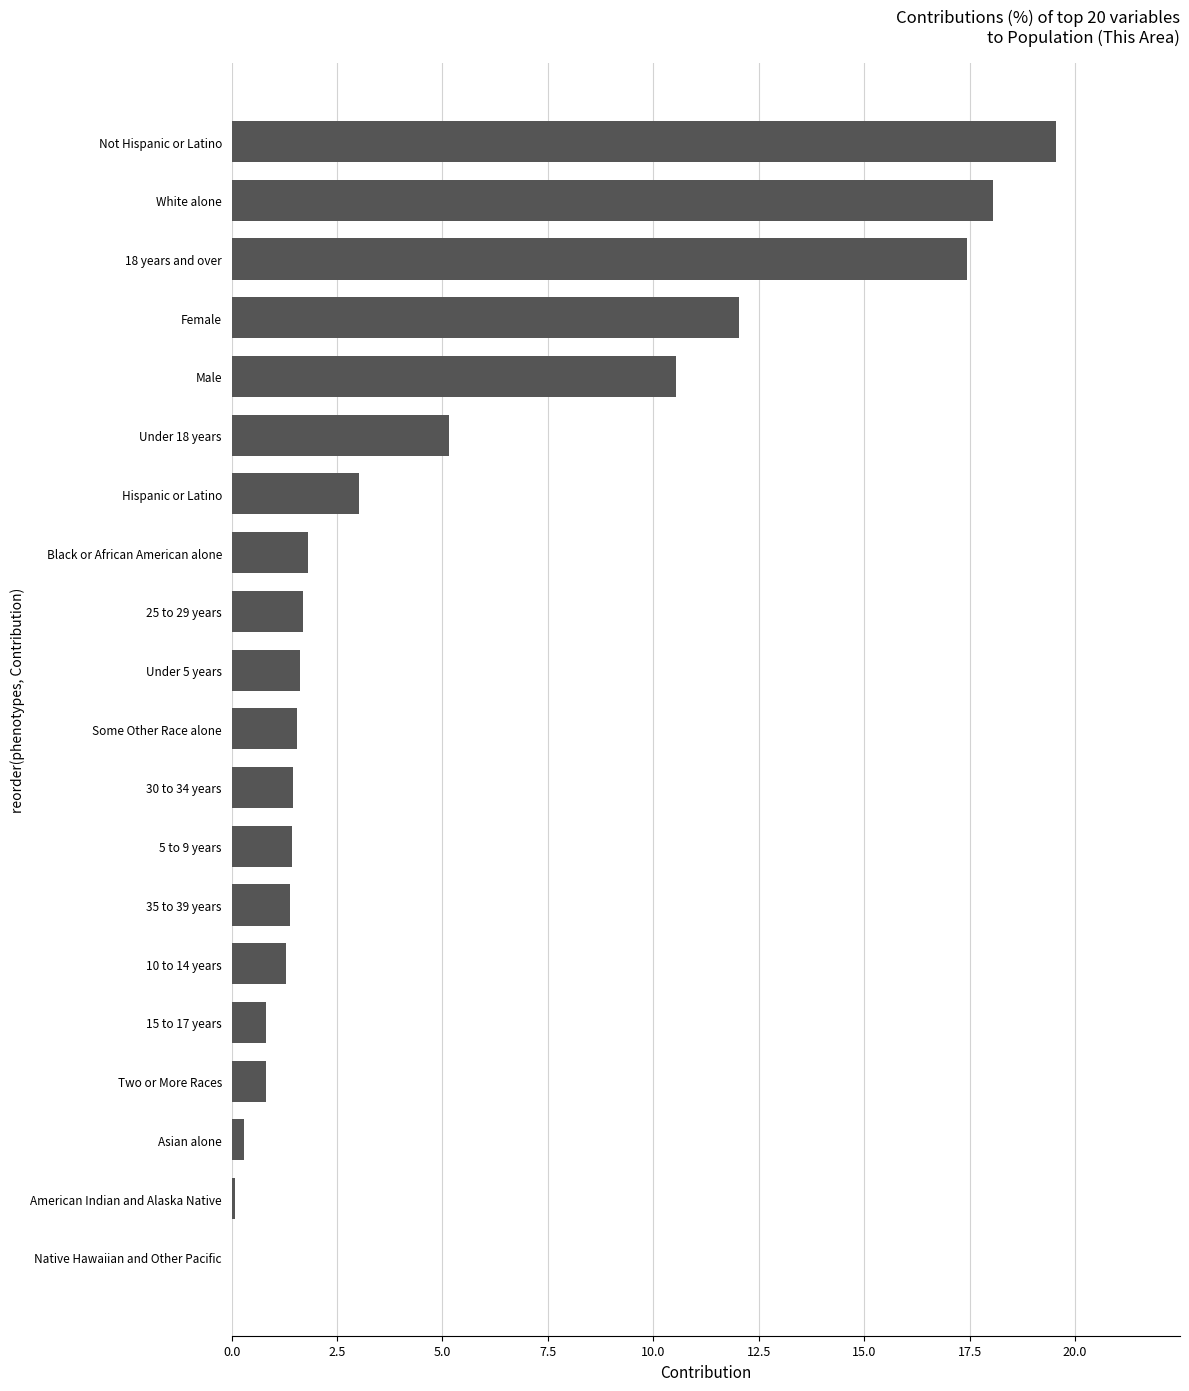

Is it true that the value at Some Other Race alone is 1.5?

True